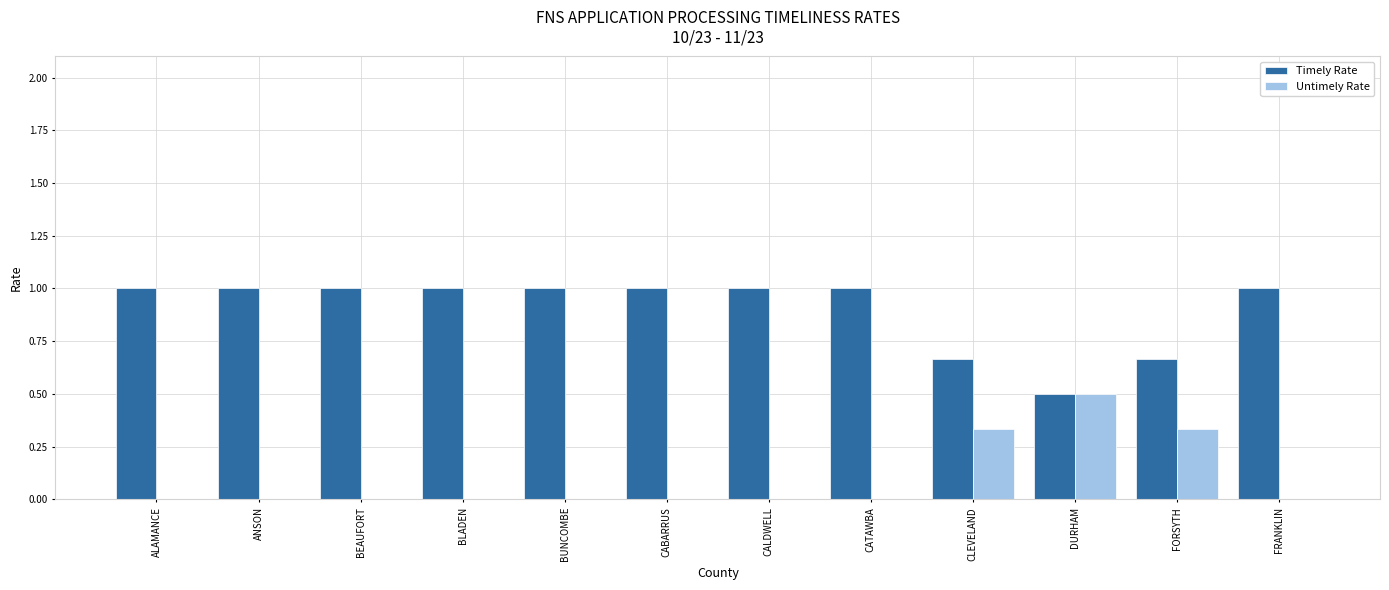

What is the maximum value for Untimely Rate?

0.5